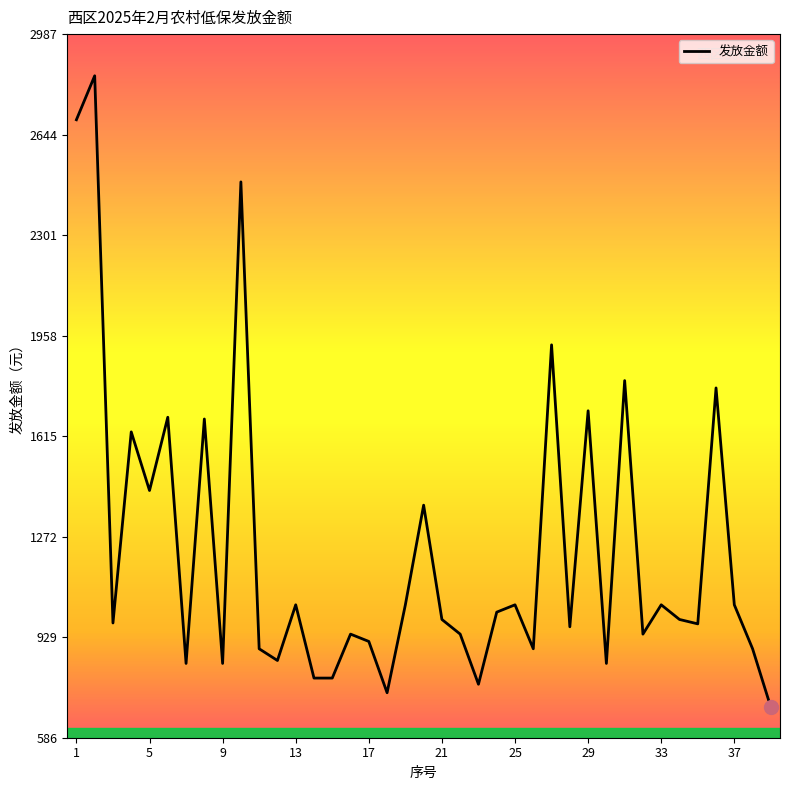

What is the difference between the maximum and minimum values?

2155